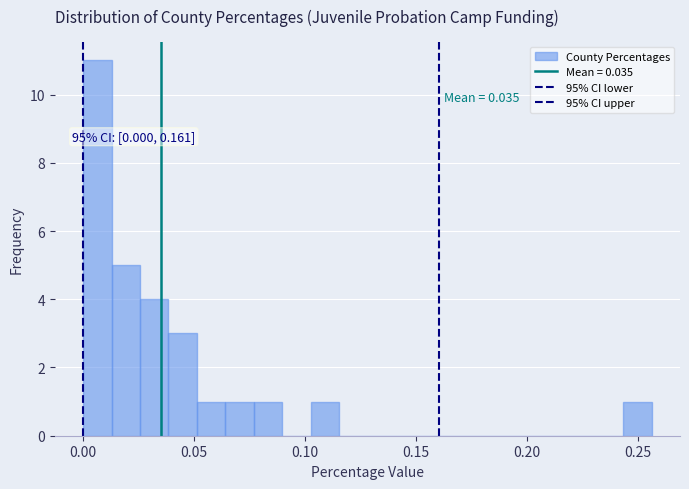

Read against the x-axis, roughly where is the centre of the tallest bar?

0.005